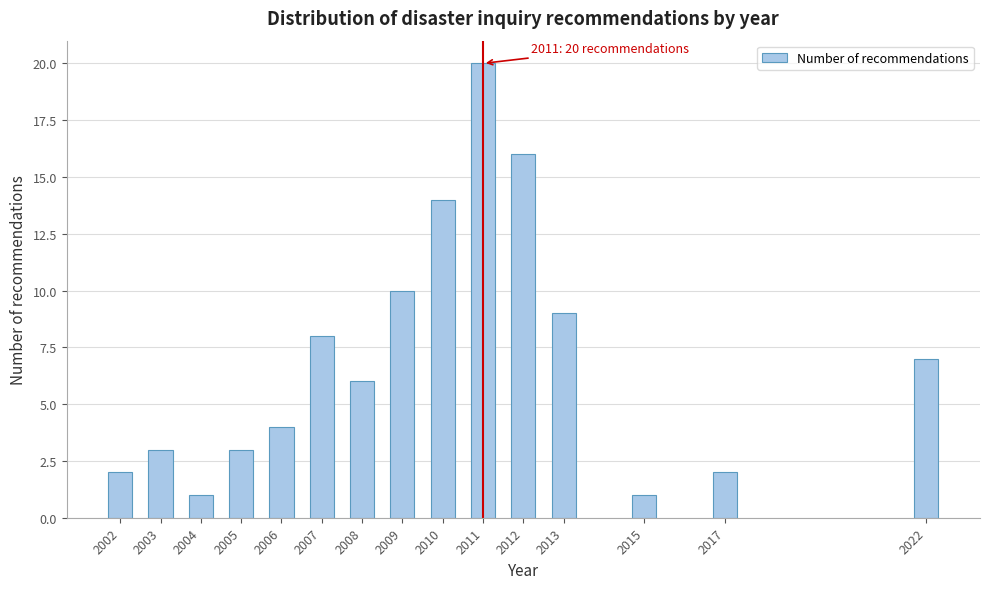

Reading left to right, transcribe all the data shown in this chart.

2	3	1	3	4	8	6	10	14	20	16	9	1	2	7